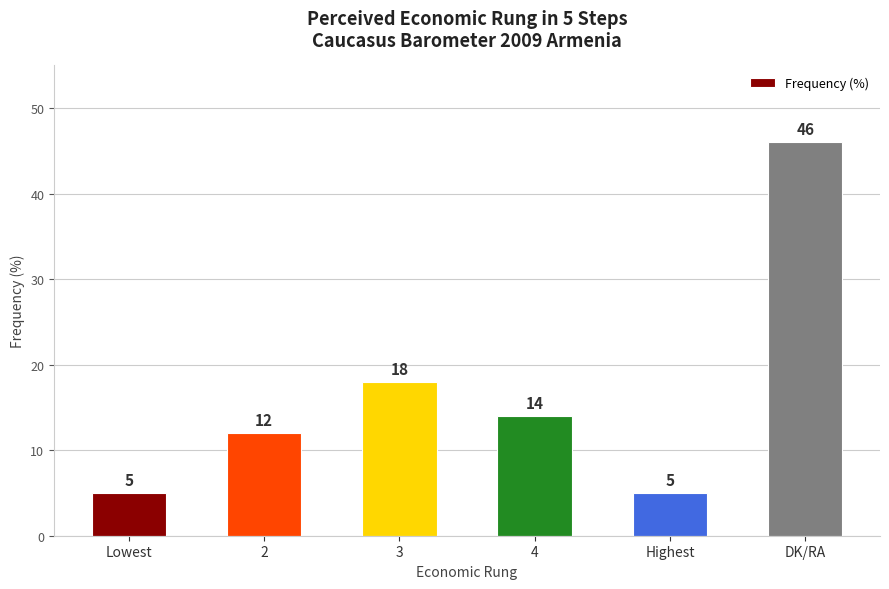

What is the minimum value shown in the chart?

5